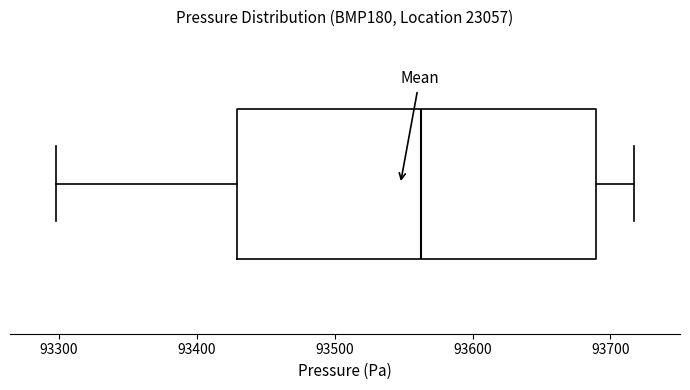

Transcribe this box plot: give where the median line is, the range the box spans, and where the two whiskers end, as read against the x-axis. The values are not printed on the chart, so give them approximately, as read against the axis.

median 93560, box 93430 to 93690, whiskers 93300 to 93720